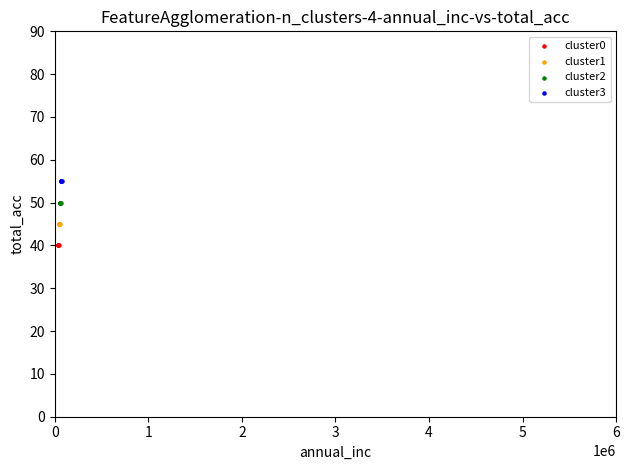

Which series contains the lowest Y value?

cluster0